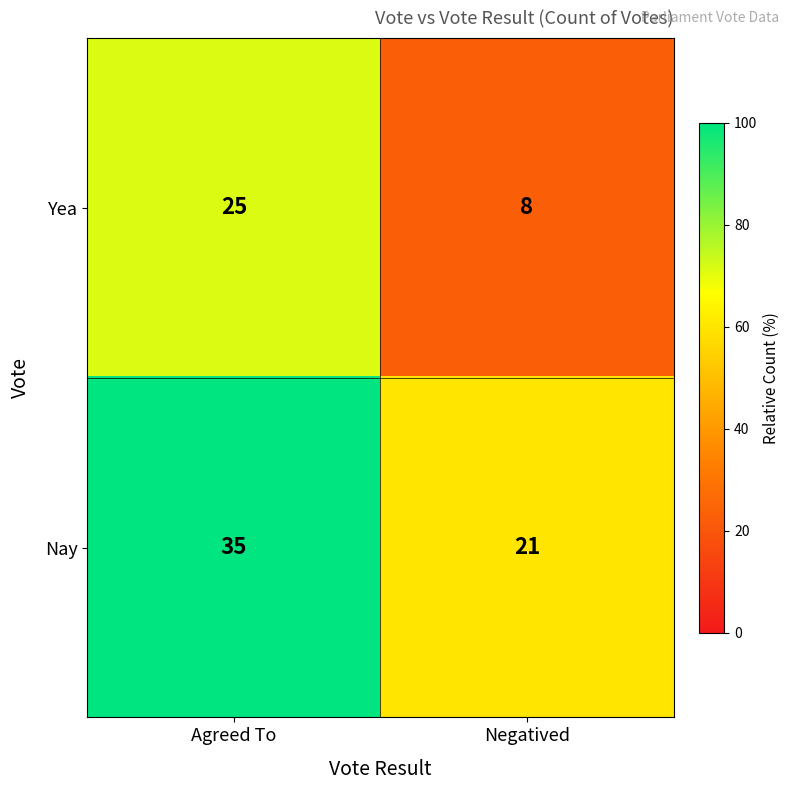

Which series has the widest spread of values?

Yea